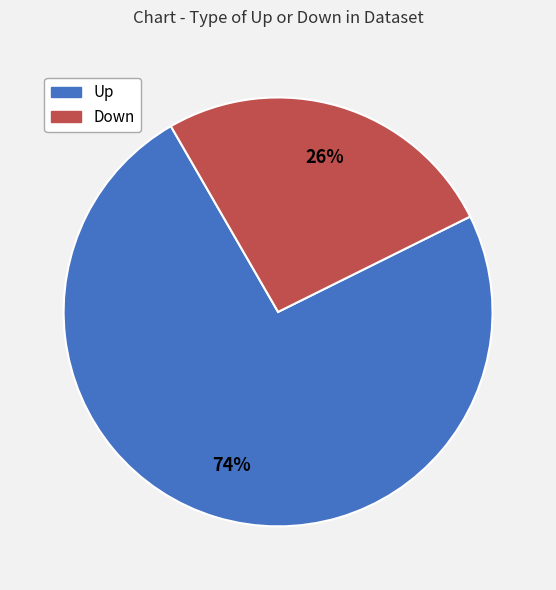

To the nearest percent, what is the difference between the largest and smallest slice percentages?

48%